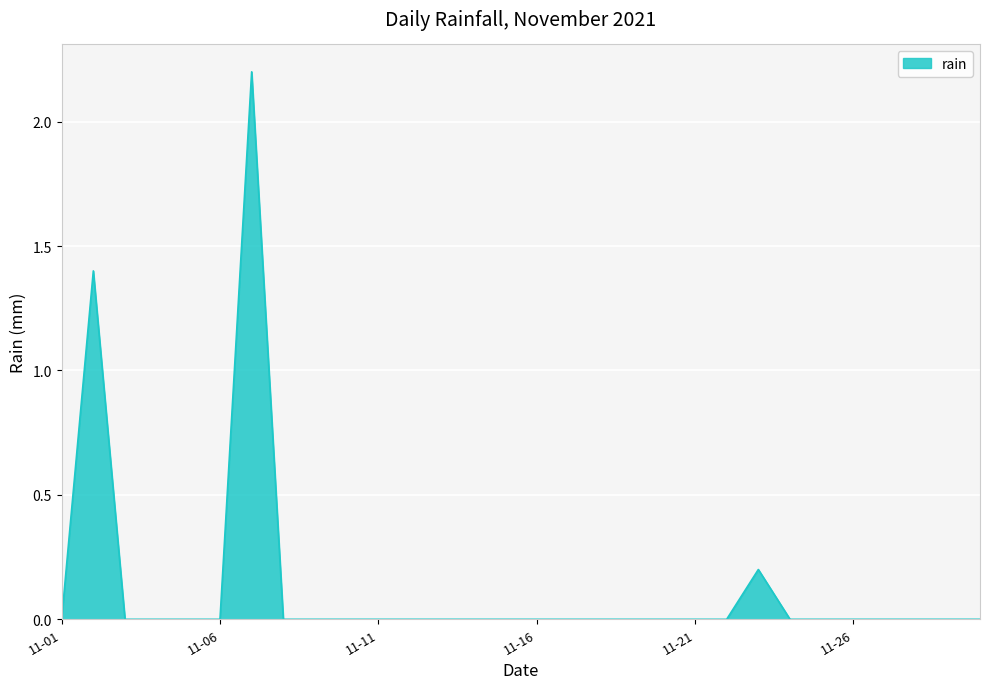

What is the greatest value displayed?

2.2